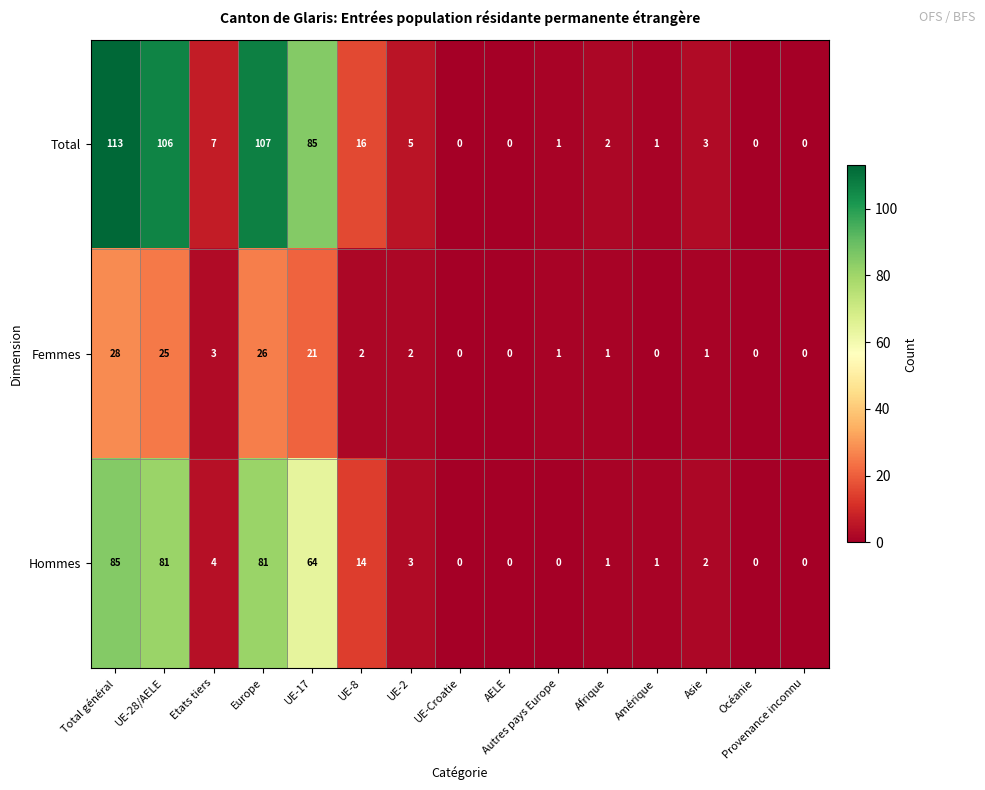

How many distinct data groups are displayed?

3